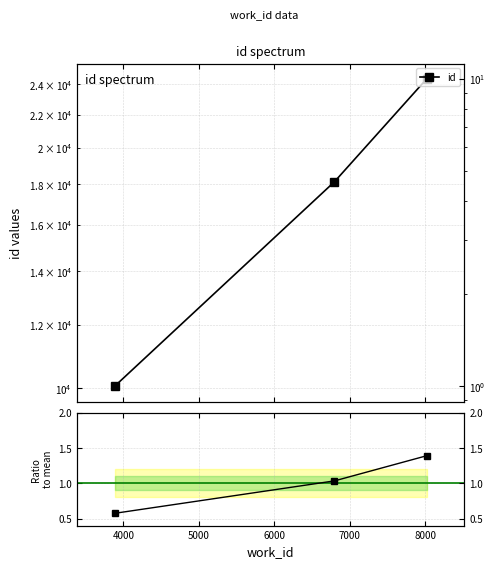

Is the value of id at 5000 greater than the value of ratio to mean at 5000?

Yes